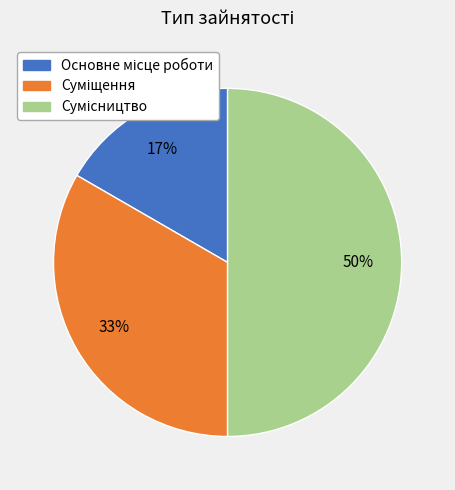

To the nearest percent, what is the average slice percentage?

33%